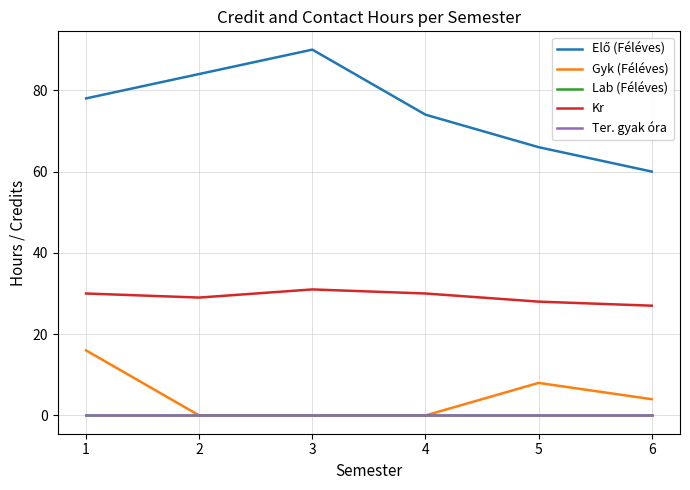

Rank the categories by Elő (Féléves) value from lowest to highest.

6, 5, 4, 1, 2, 3